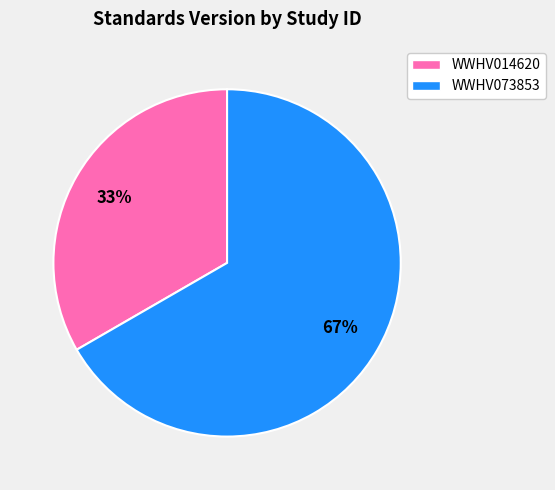

To the nearest percent, what portion does WWHV073853 represent?

67%